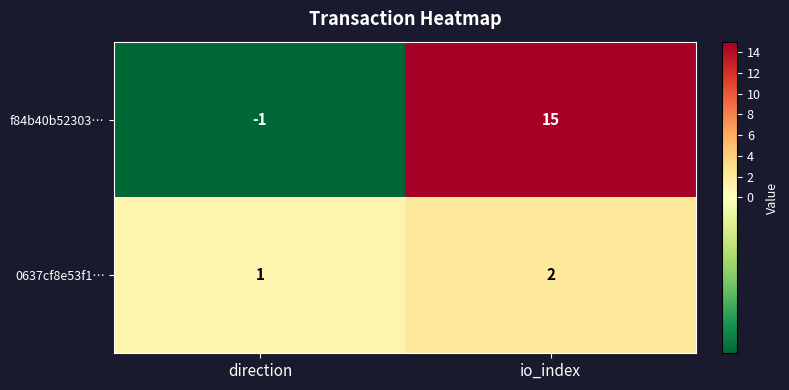

What is the difference between the maximum and minimum values in the f84b40b52303… series?

16